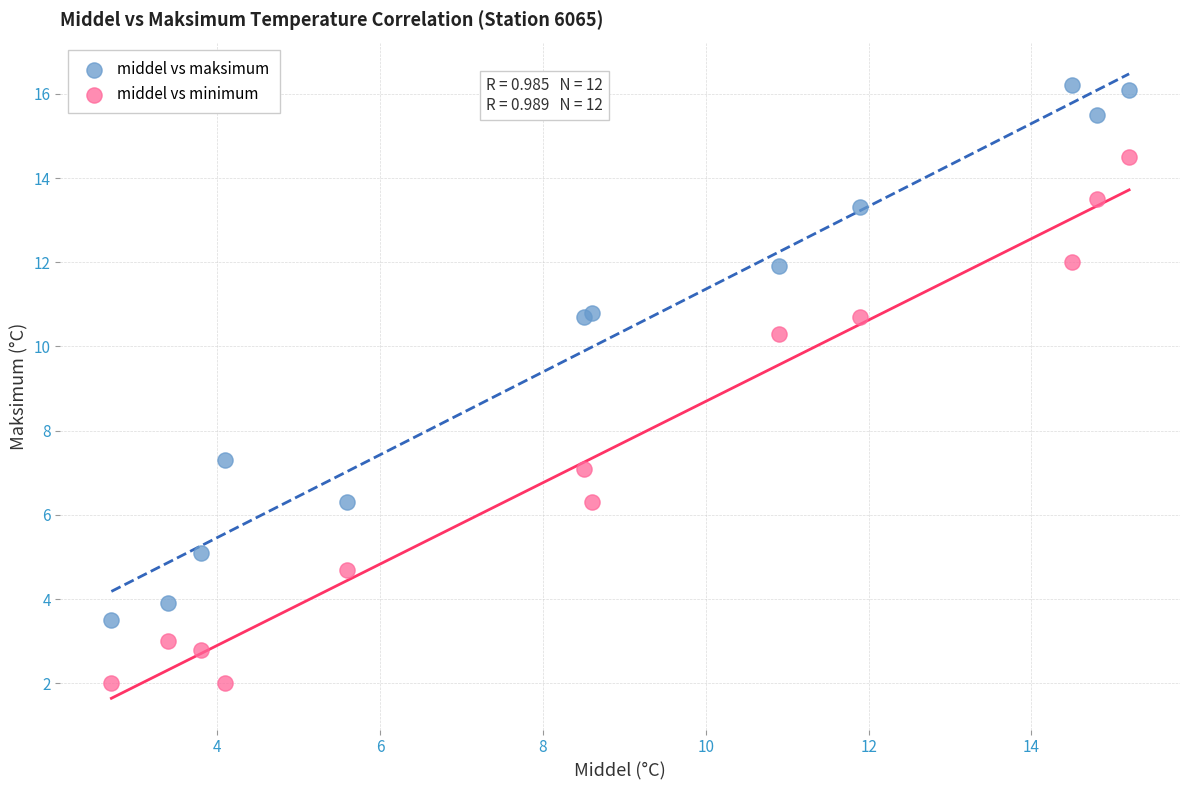

Which series has the widest spread of Y values?

middel vs maksimum